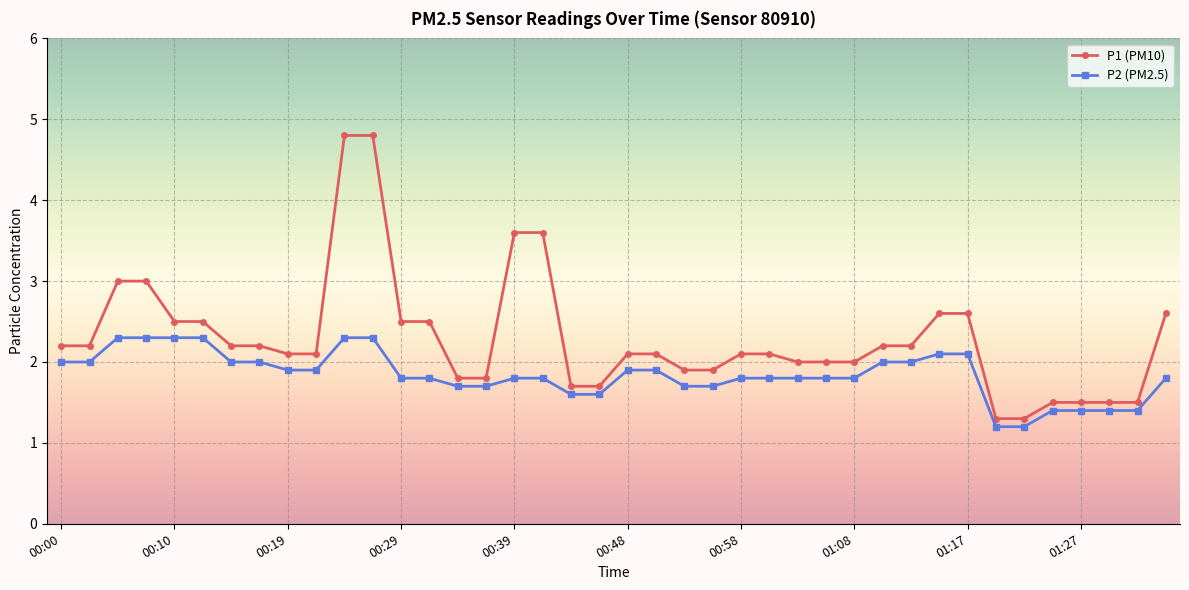

What is the minimum value shown in the chart?

1.2